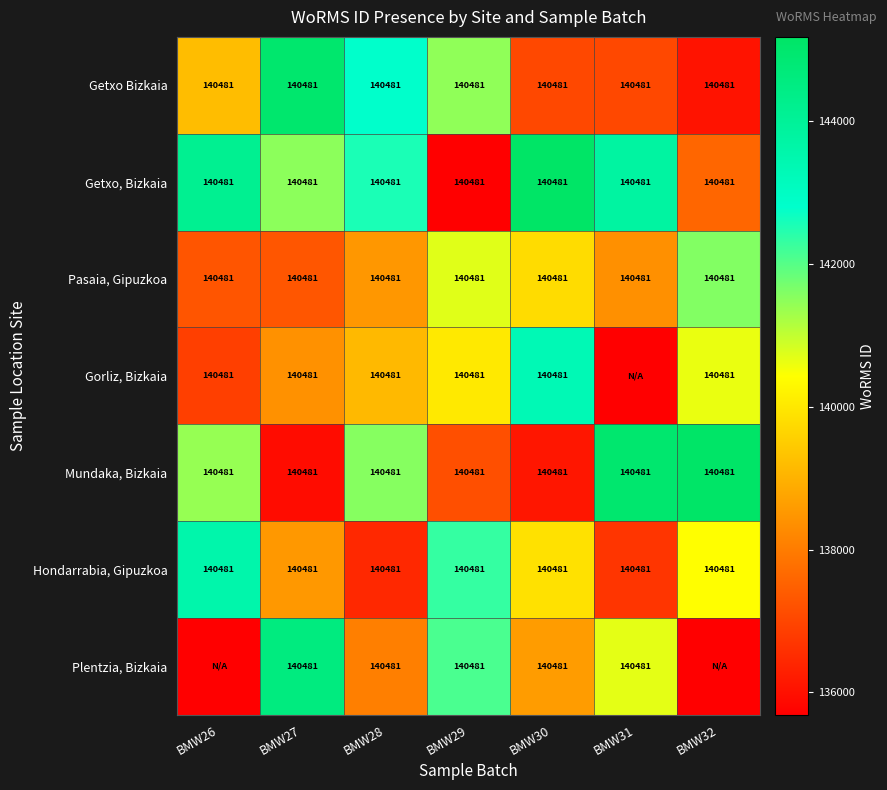

At which category is the sum across all series the highest?

BMW27